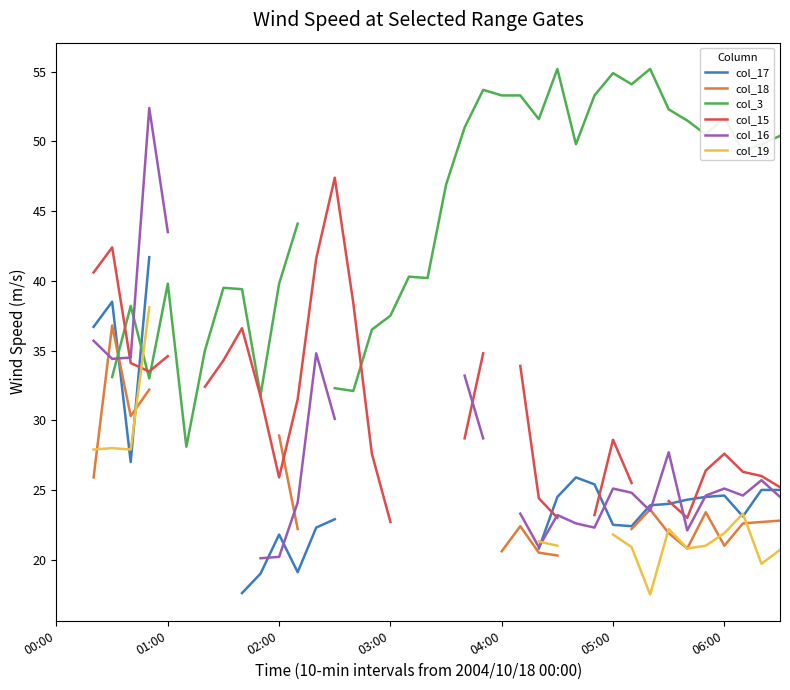

True or false: col_16 has more than 0 interior local peaks.

True